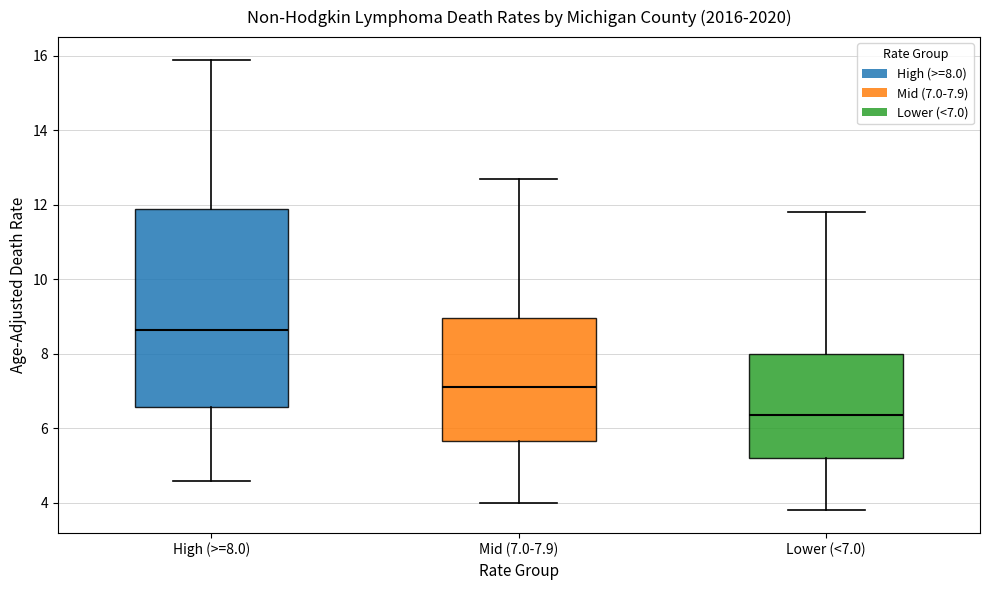

Where is the upper edge of the box for High (>=8.0) on the y-axis? The values are not printed on the chart, so give them approximately, as read against the axis.

12.0